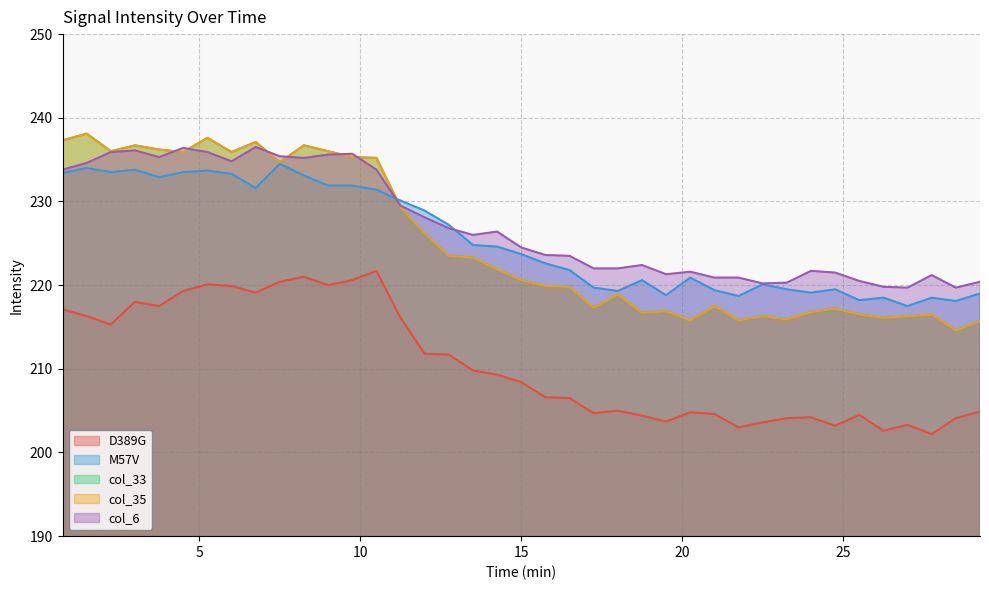

What is the difference between the maximum and second lowest values in the col_33 series?

22.4